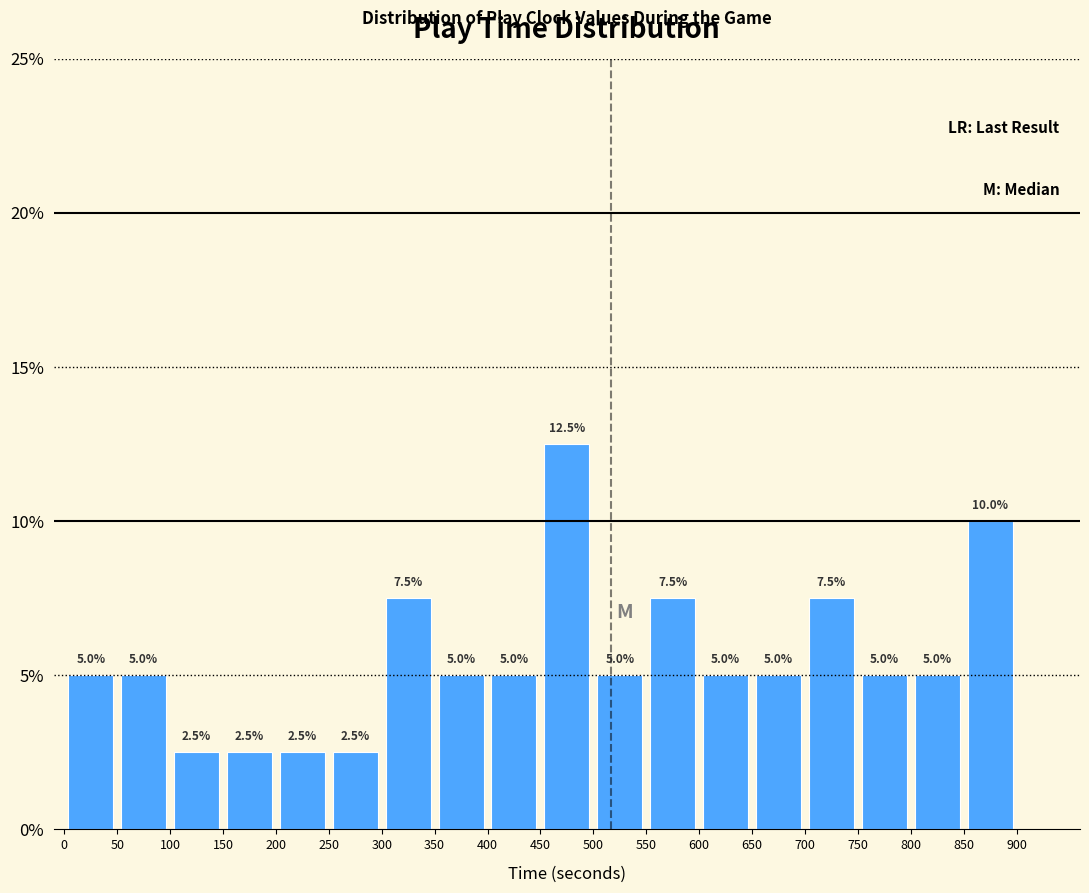

Which range on the x-axis has the tallest bar?

450 to 500